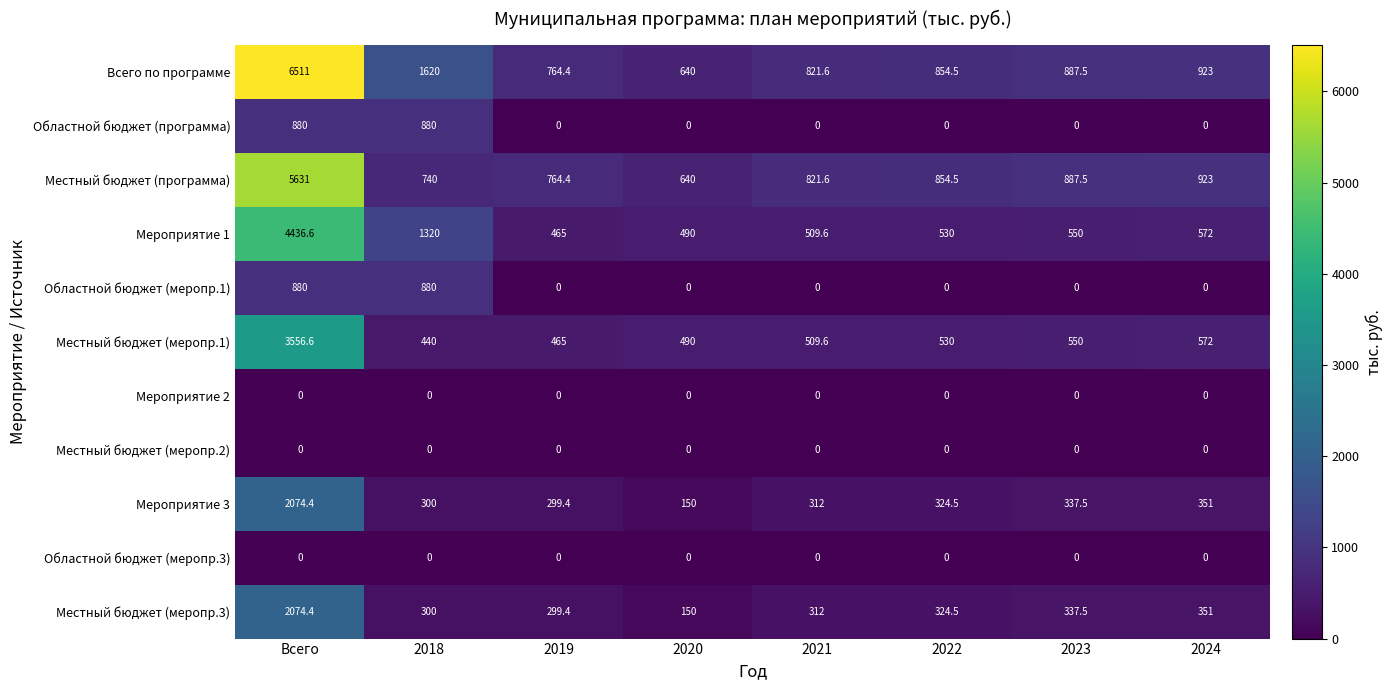

Which series has the largest total across all categories?

Всего по программе